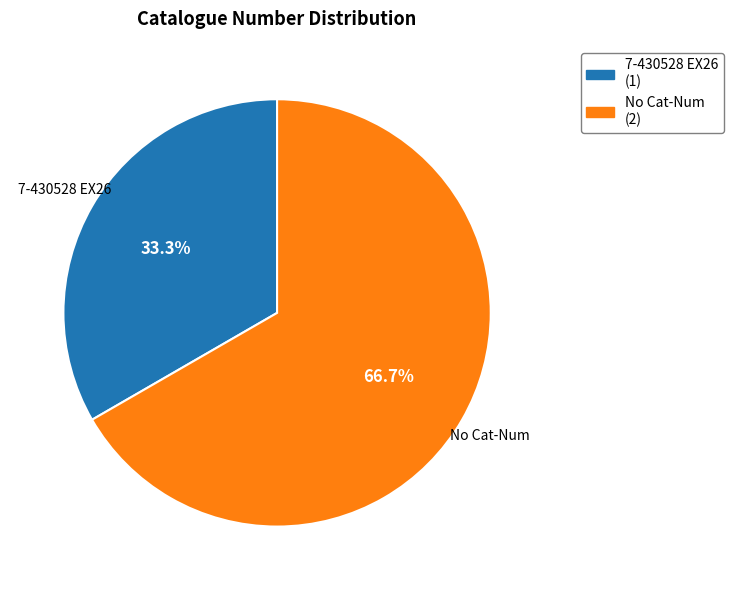

Does any single category account for the majority?

Yes